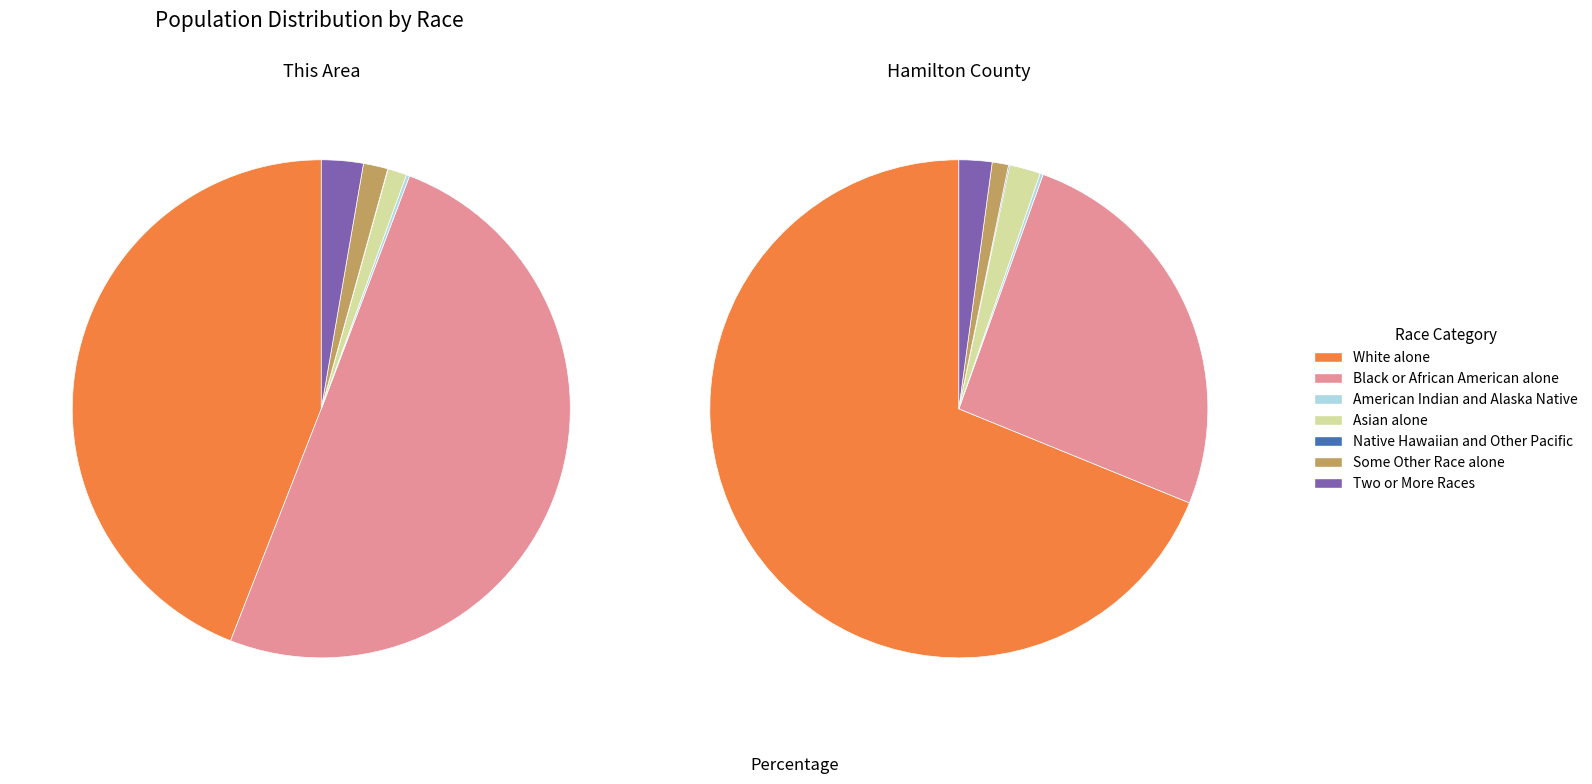

To the nearest percent, what percentage of the pie is Two or More Races?

2%